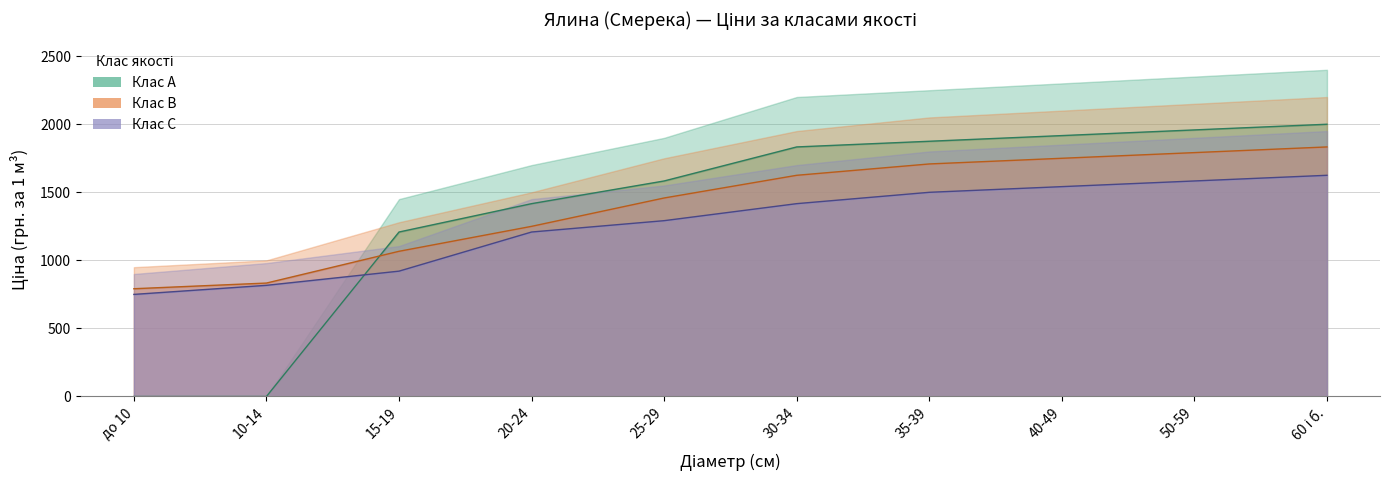

What is the maximum value for Клас В (лінія)?

1833.3